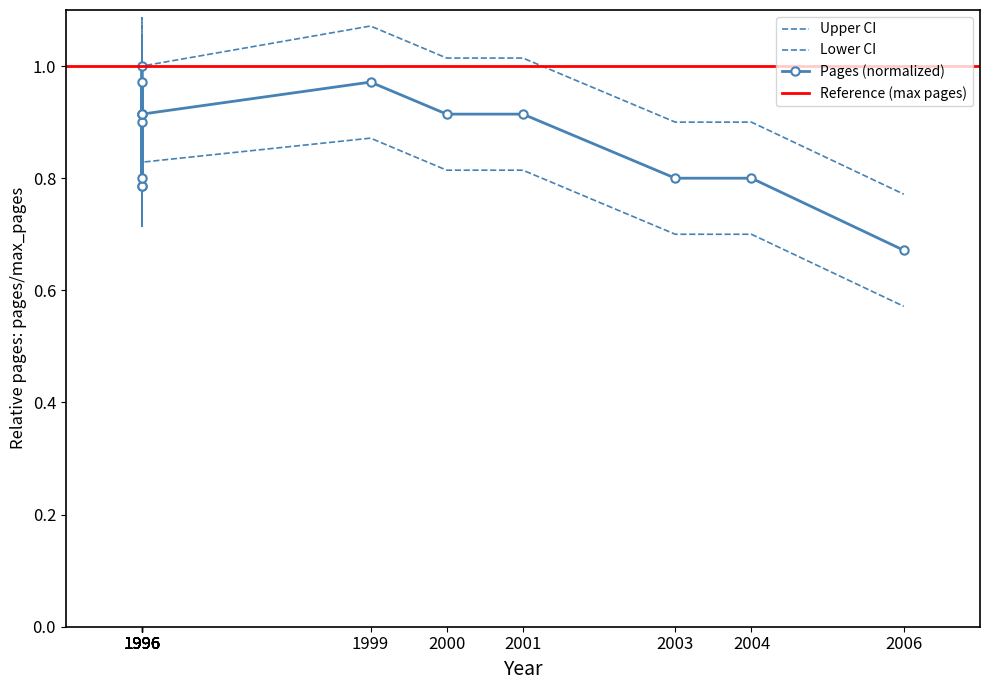

What is the value of the pages point at the 8th from the left?

0.8